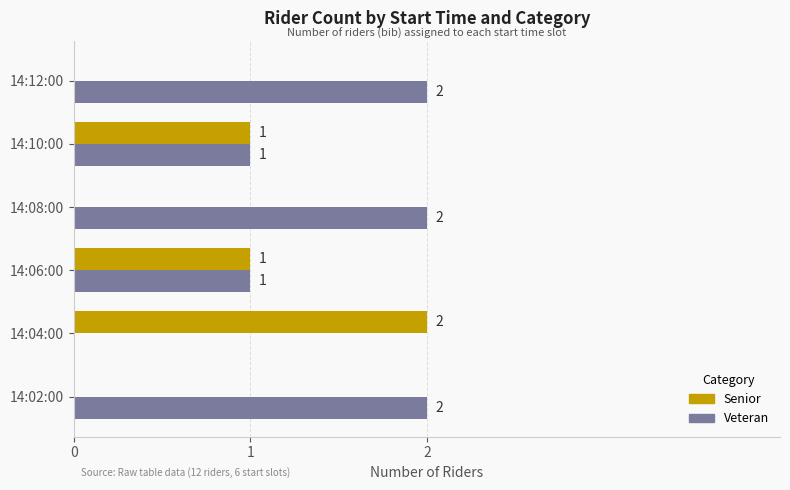

The Senior series shows 1 at 14:02:00. True or false?

False